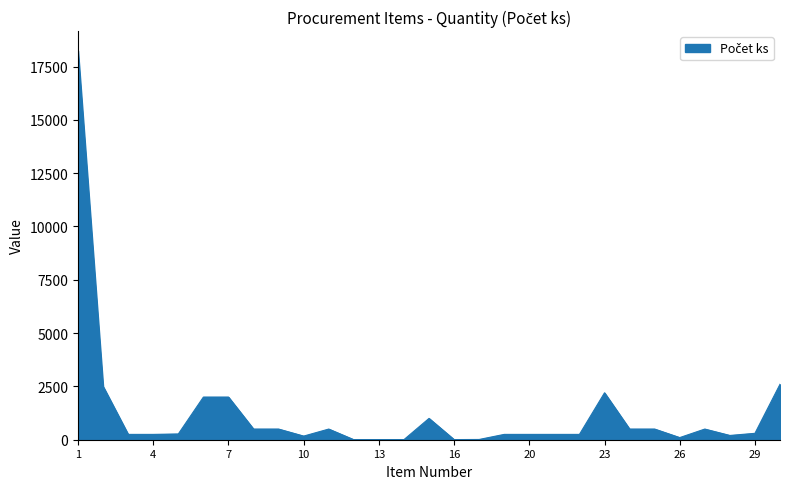

What is the sum of all values?

36114